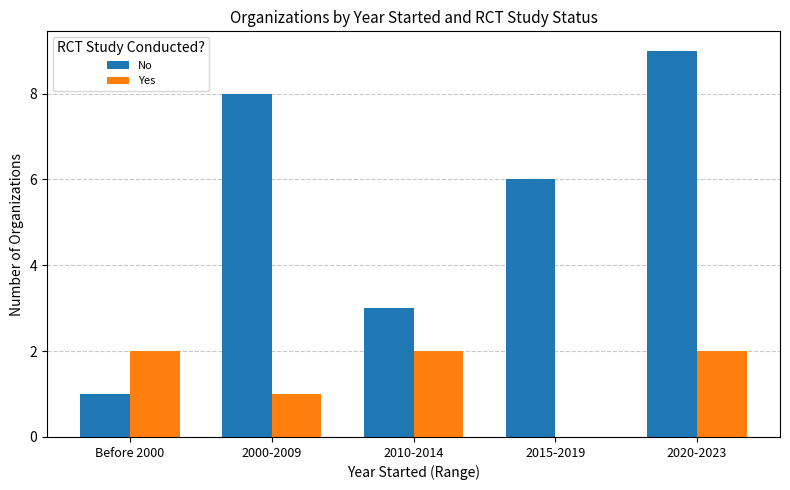

At which category is the sum across all series the highest?

2020-2023